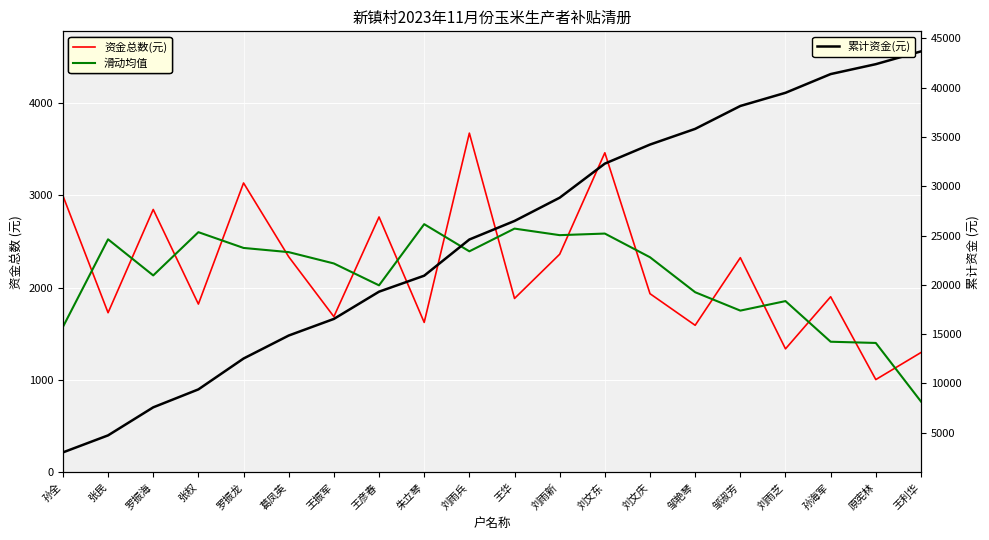

Reading left to right, what are all the values shown in this chart?

资金总数(元): 2993.1	1727.9	2844.9	1821.4	3131.4	2333.1	1685.4	2763.7	1623.1	3670.6	1882.3	2360.5	3458.1	1933.7	1591.9	2323.2	1337.0	1900.7	1004.6	1297.3
滑动均值: 1573.7	2522.0	2131.4	2599.2	2428.6	2383.3	2260.7	2024.0	2685.8	2392.0	2637.8	2567.0	2584.1	2327.9	1949.6	1750.7	1853.6	1414.1	1400.9	767.3
累计资金(元): 2993.1	4721.0	7565.9	9387.2	12518.7	14851.8	16537.2	19300.8	20923.9	24594.5	26476.8	28837.3	32295.4	34229.1	35821.0	38144.2	39481.2	41381.9	42386.5	43683.9